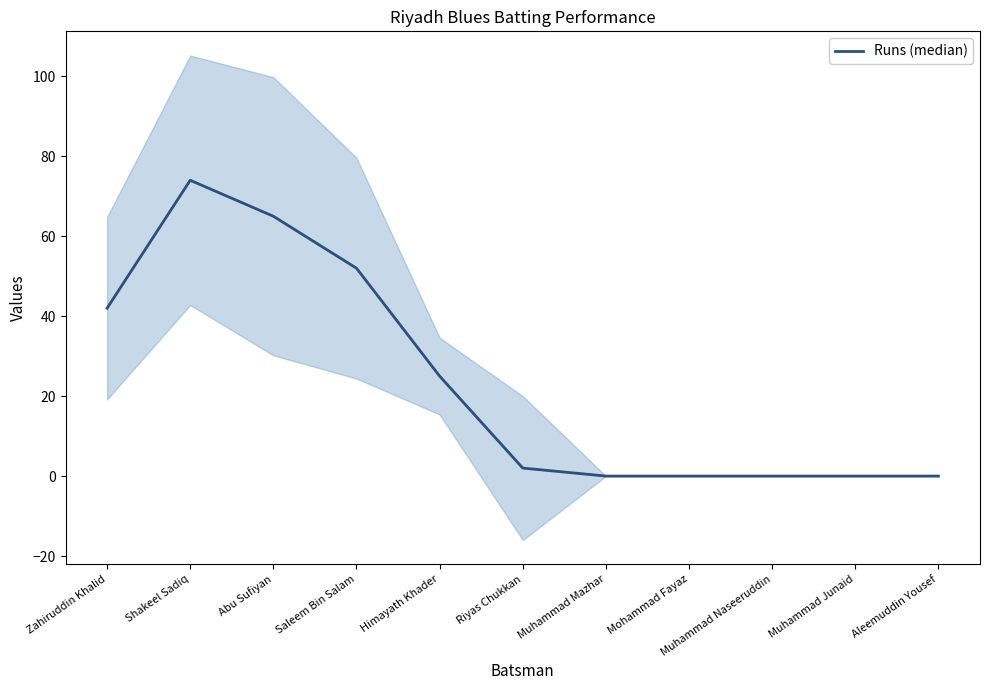

Between Aleemuddin Yousef and Muhammad Naseeruddin, which is larger?

Aleemuddin Yousef